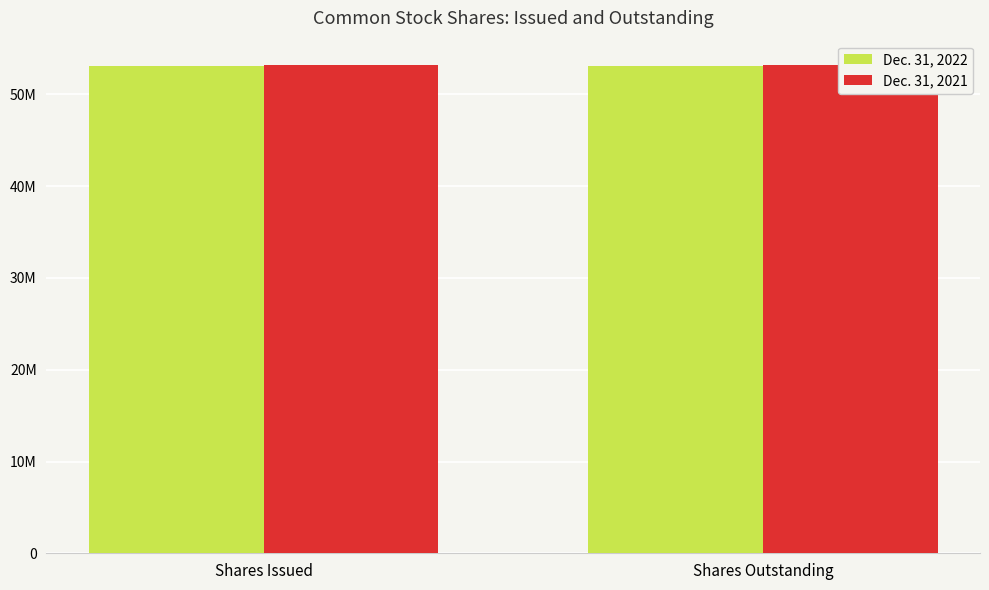

How many categories are shown in the chart?

2